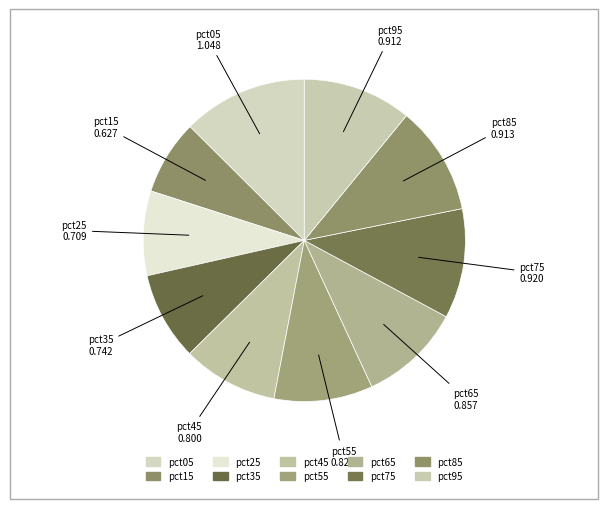

How many segments does this pie chart have?

10